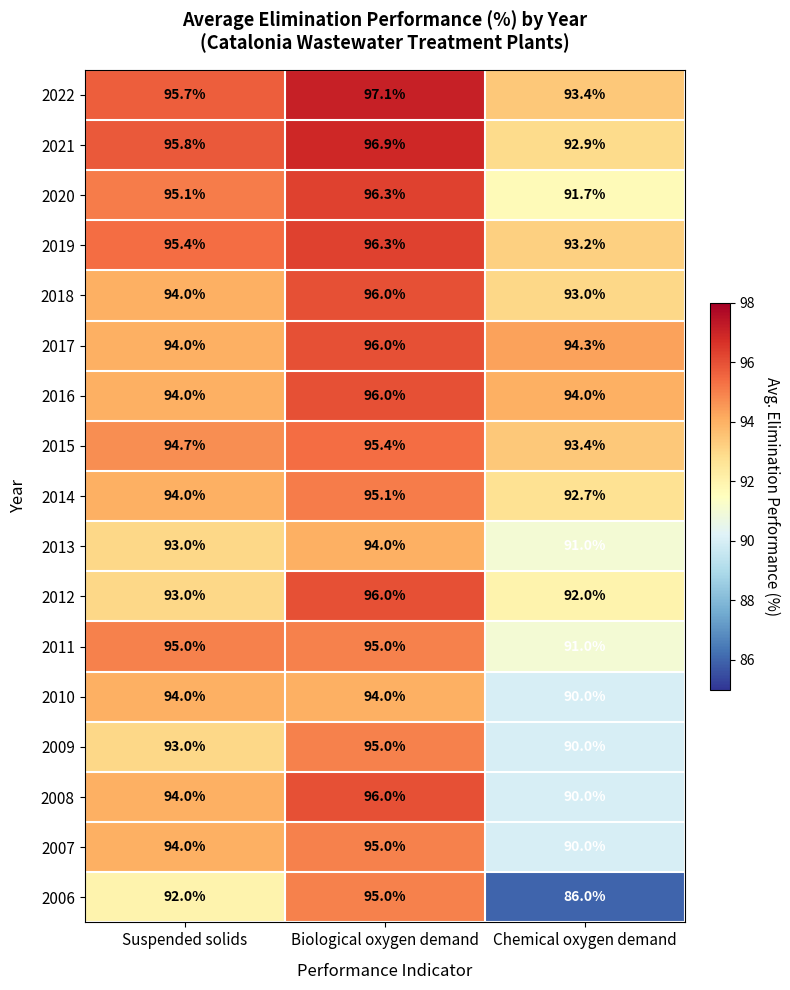

The value of 2012 at Suspended solids is 135.0. True or false?

False